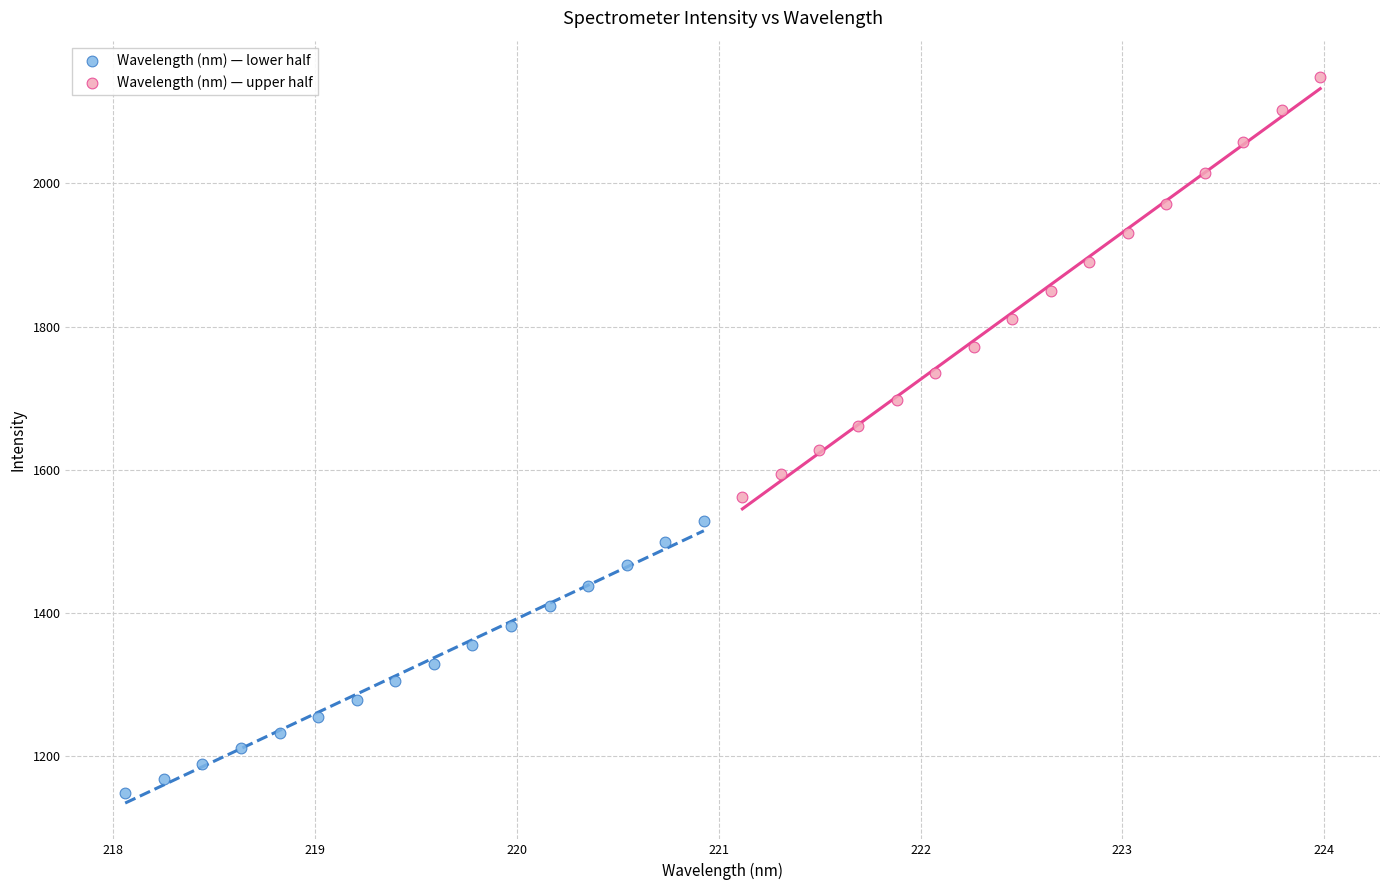

Which series has the largest Y range (max minus min)?

Wavelength (nm) — upper half